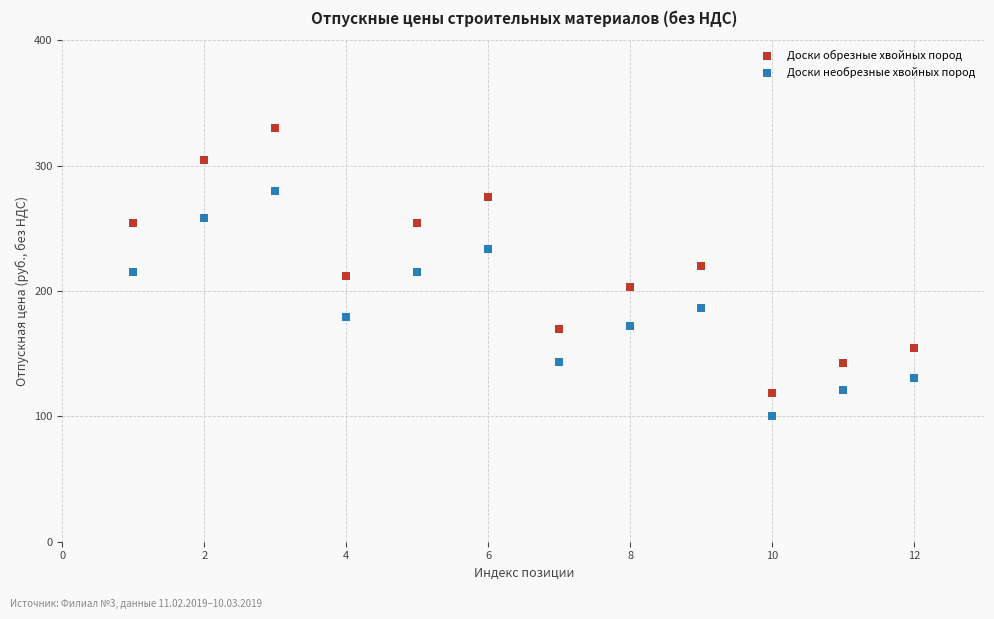

Which series contains the highest Y value?

Доски обрезные хвойных пород